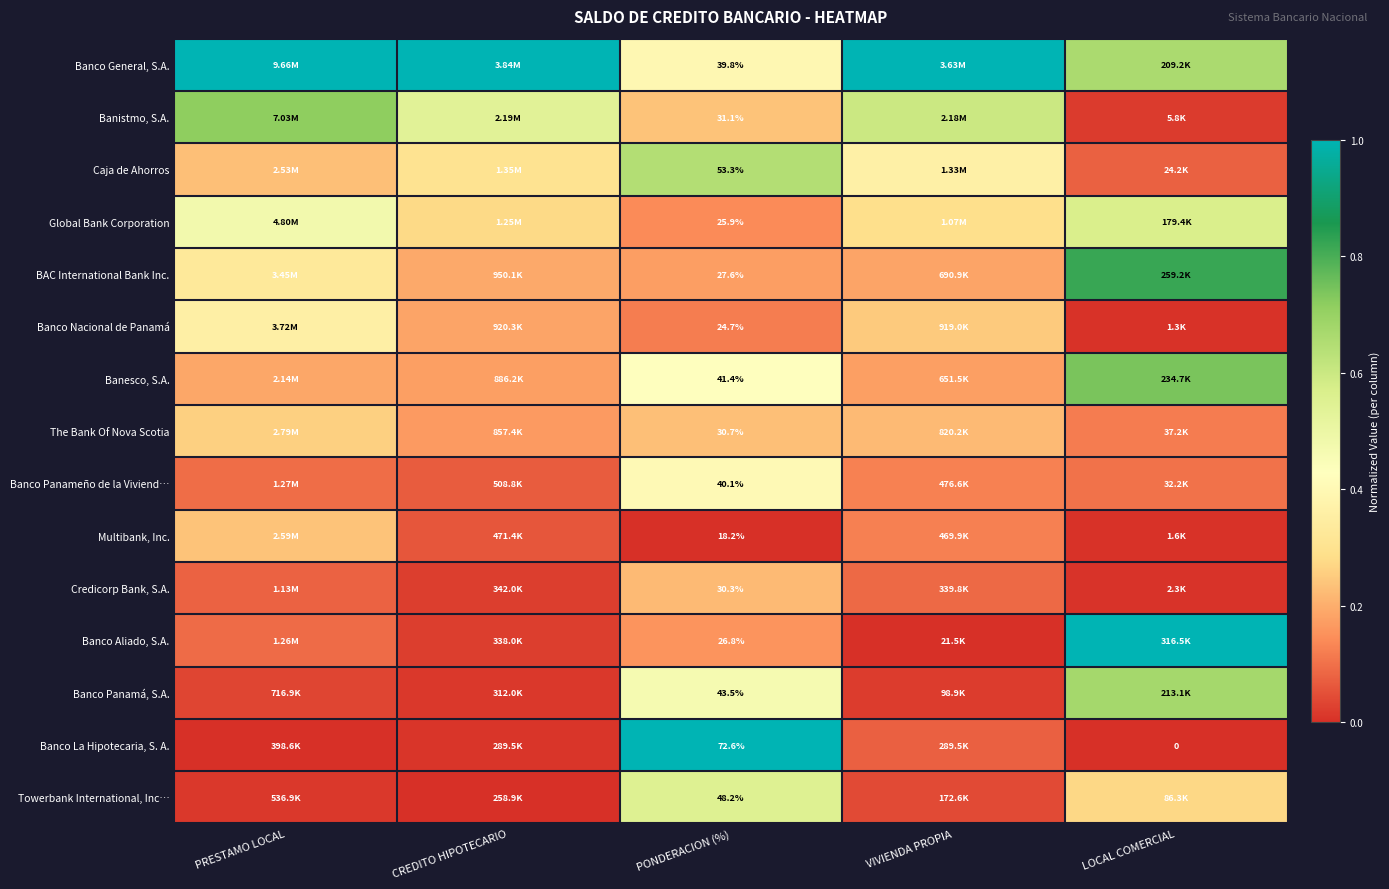

Count the The Bank Of Nova Scotia values in the range 0 to 1.

5